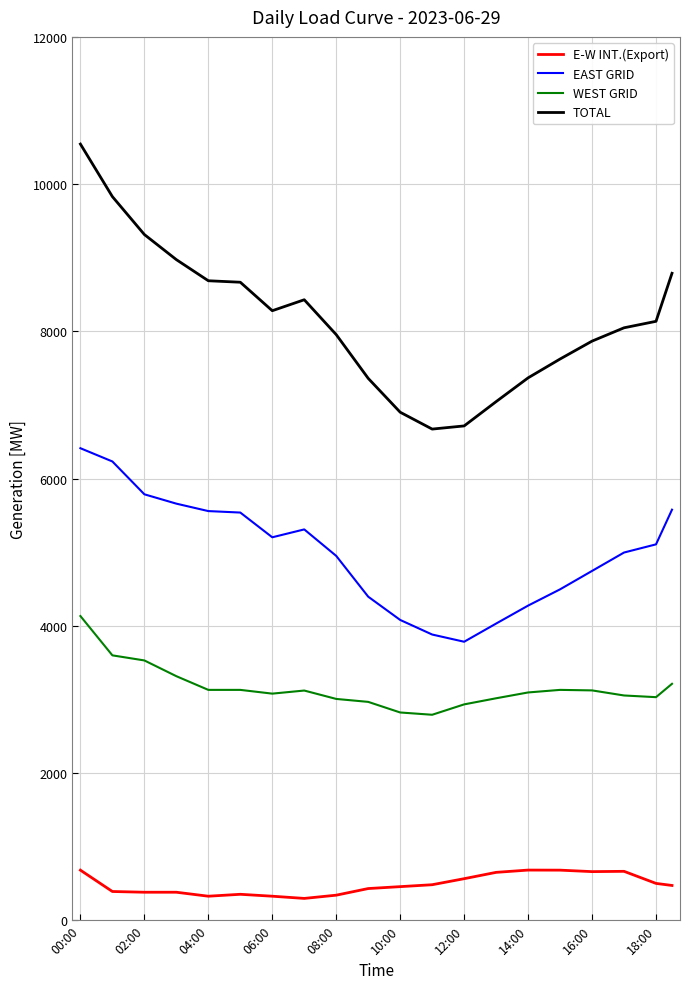

List the series in order of their overall mean, lowest first.

E-W INT.(Export), WEST GRID, EAST GRID, TOTAL